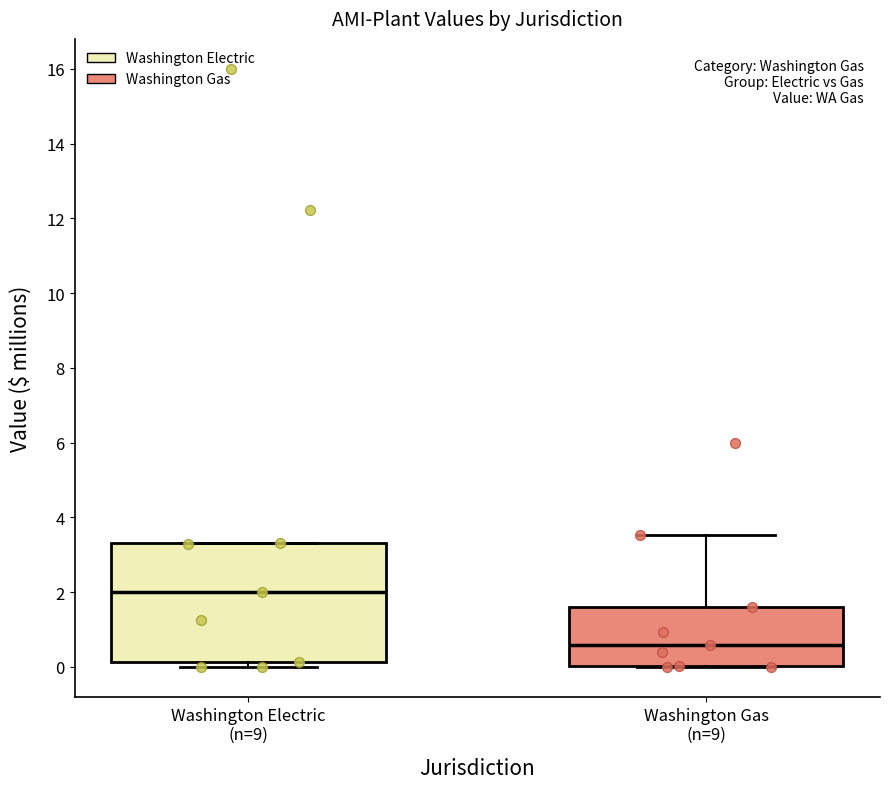

Reading left to right, read every box against the y-axis: the position of its median line, the range the box covers, and the ends of its whiskers. The values are not printed on the chart, so give them approximately, as read against the axis.

Washington Electric (n=9): median 2.0, box 0.2 to 3.4, whiskers 0.0 to 3.4
Washington Gas (n=9): median 0.6, box 0.0 to 1.6, whiskers 0.0 to 3.6